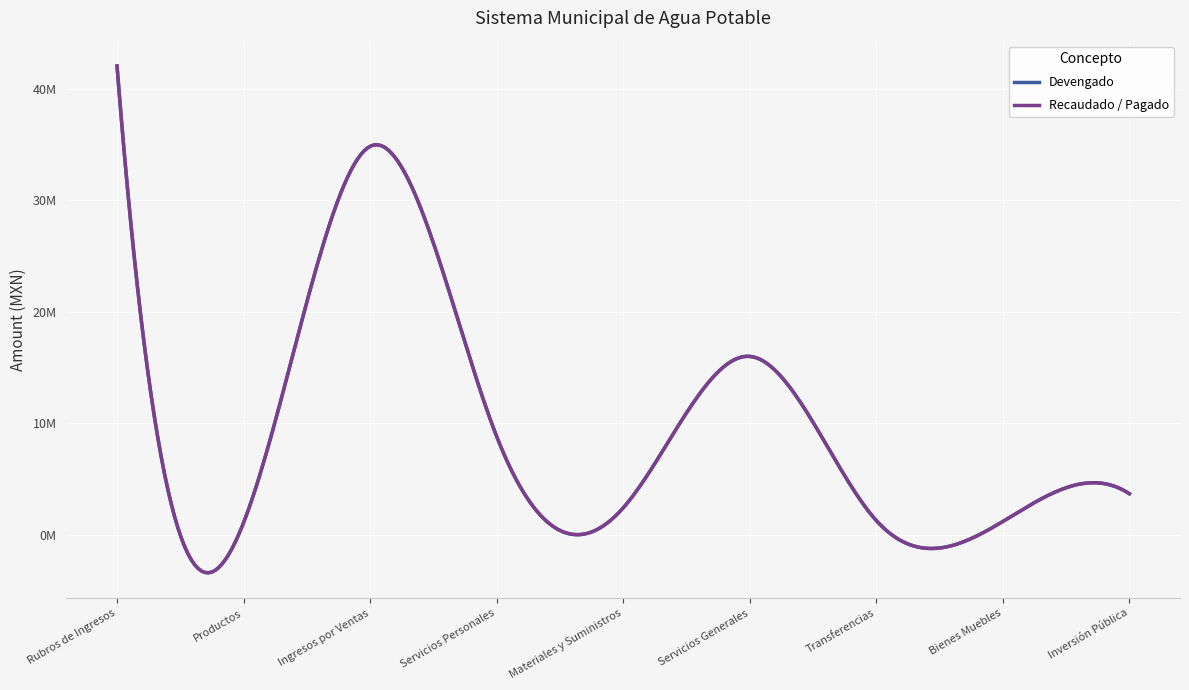

What is the label of the 6th point from the left?

Servicios Generales